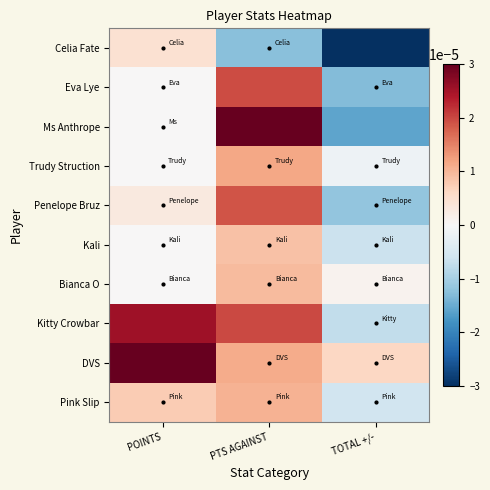

Which has a higher value, TOTAL +/- or POINTS?

POINTS